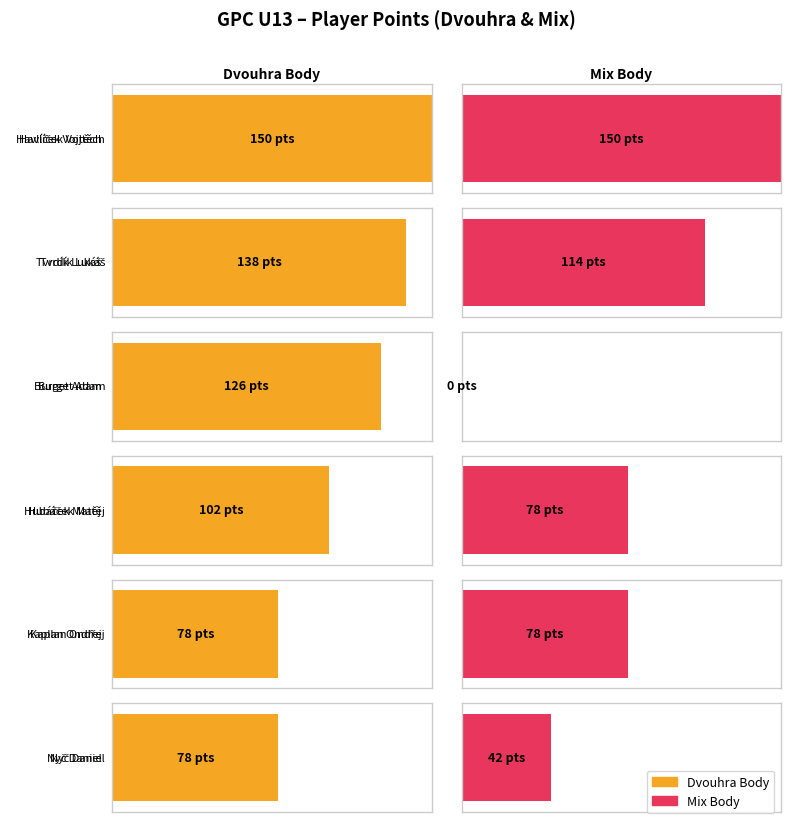

At which category is the sum across all series the highest?

Havlíček Vojtěch